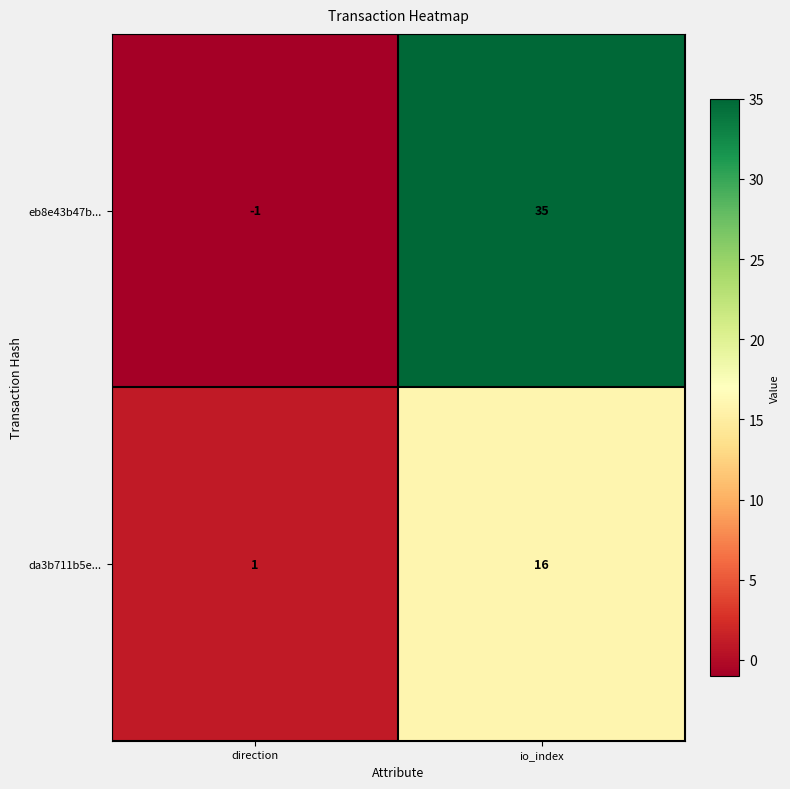

What is the spread (max minus min) of values at io_index?

19